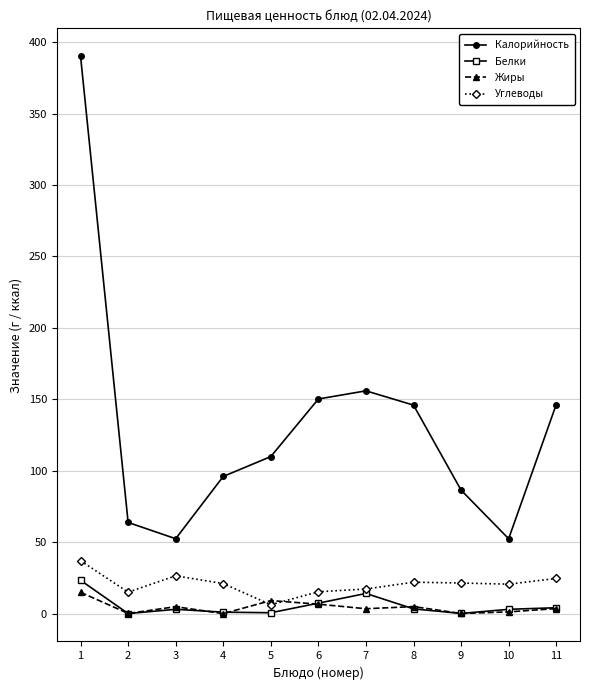

Which series has the largest range (max minus min)?

Калорийность